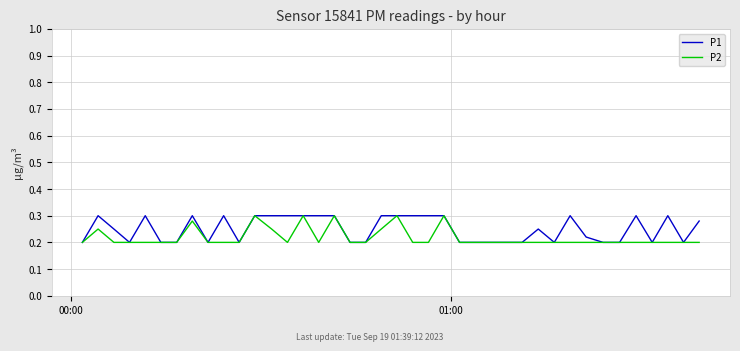

How many distinct data groups are displayed?

2